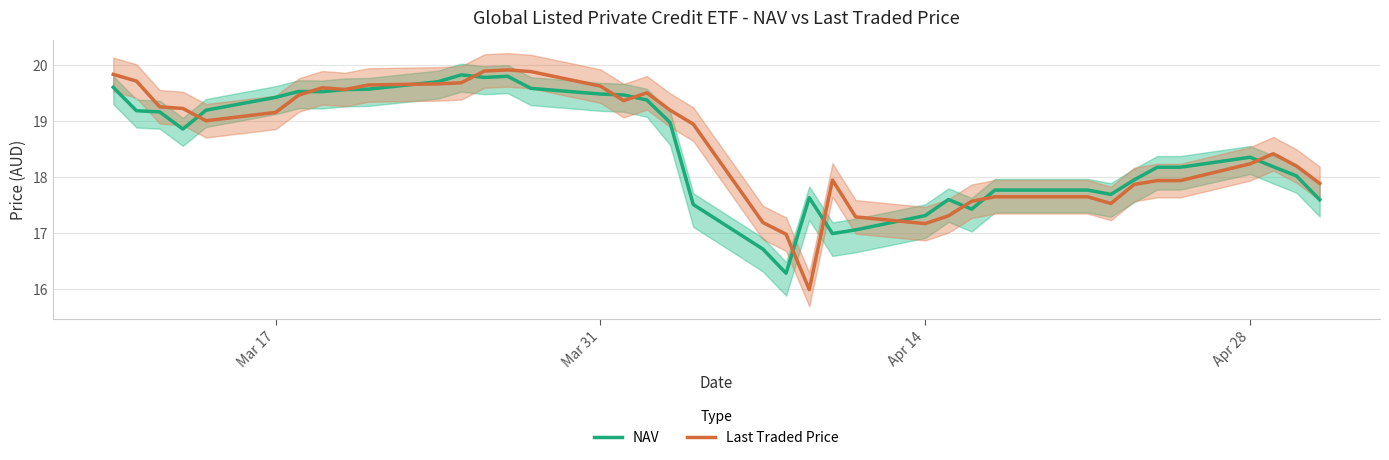

How many lines are shown in the chart?

2